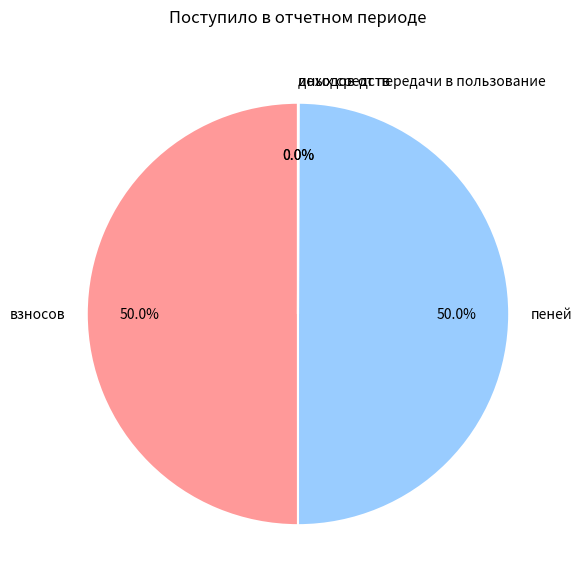

To the nearest percent, what portion does взносов represent?

50%